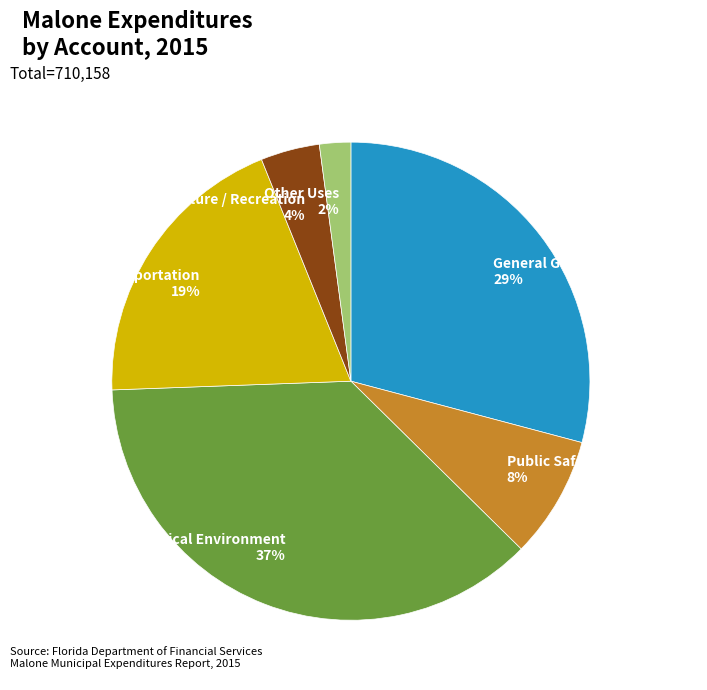

Does Other Uses account for over 50% of the chart?

No